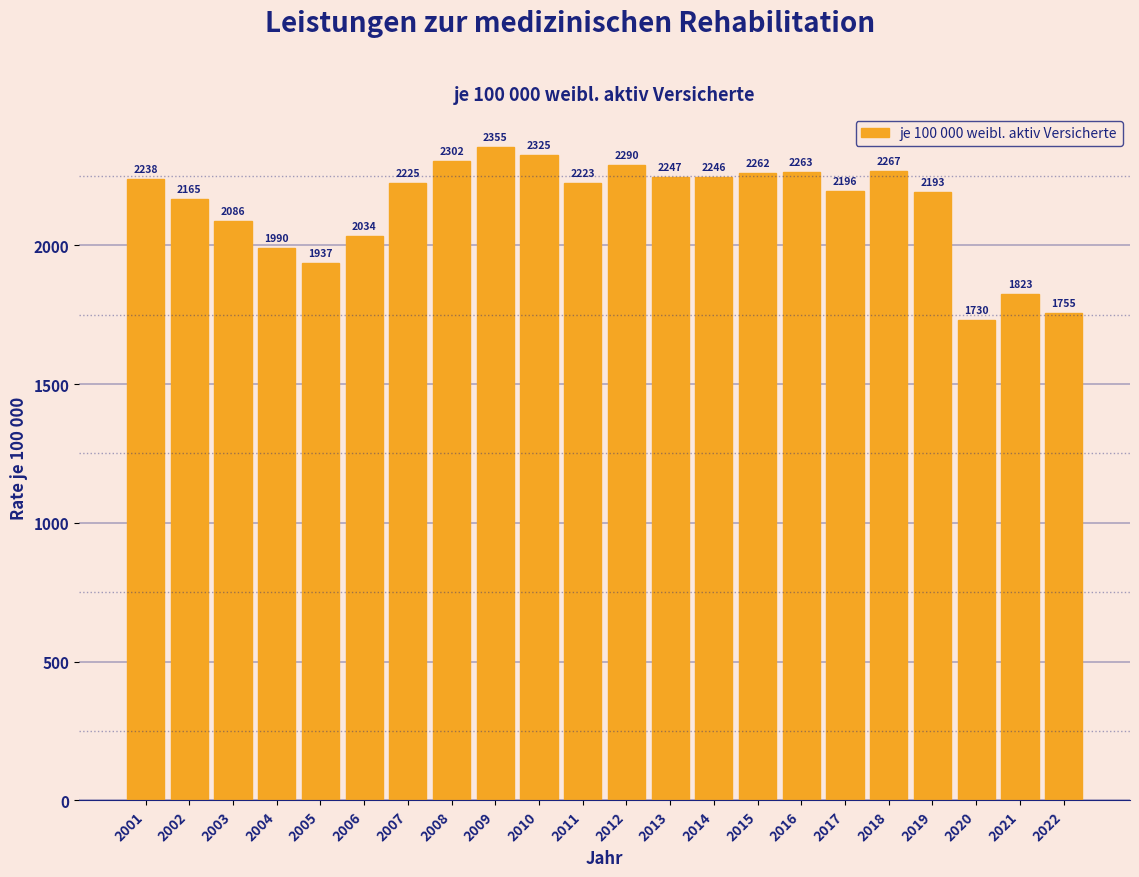

What is the value of the 7th bar from the left?

2224.7